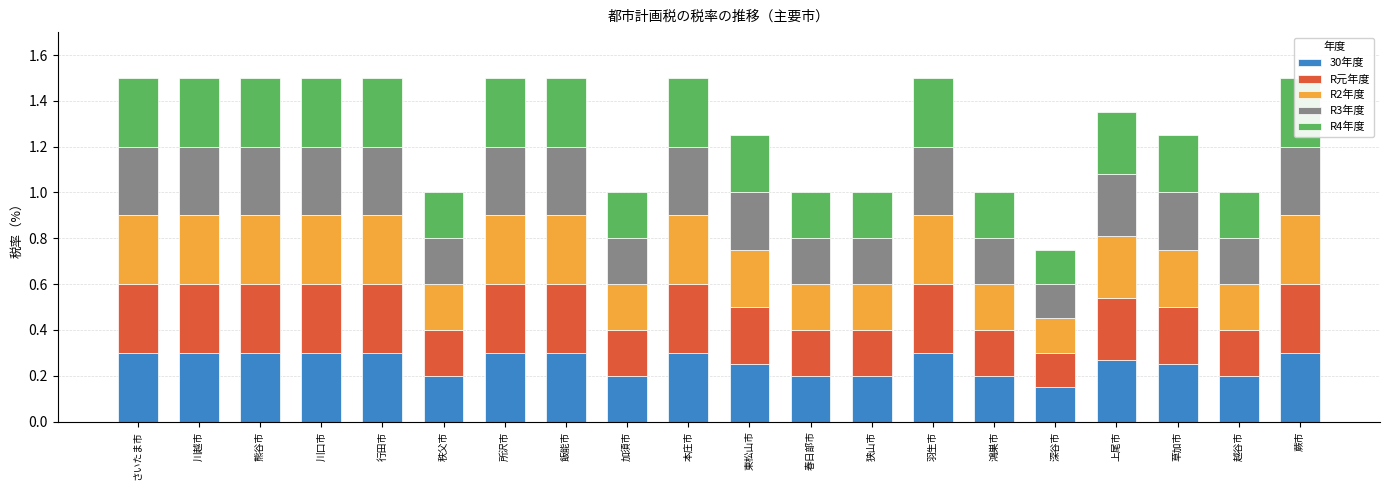

What are all the series names shown in the legend?

30年度, R元年度, R2年度, R3年度, R4年度